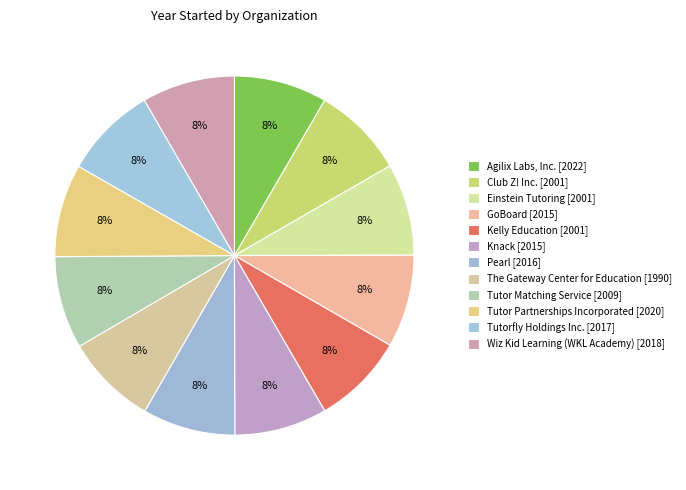

How many segments does this pie chart have?

12